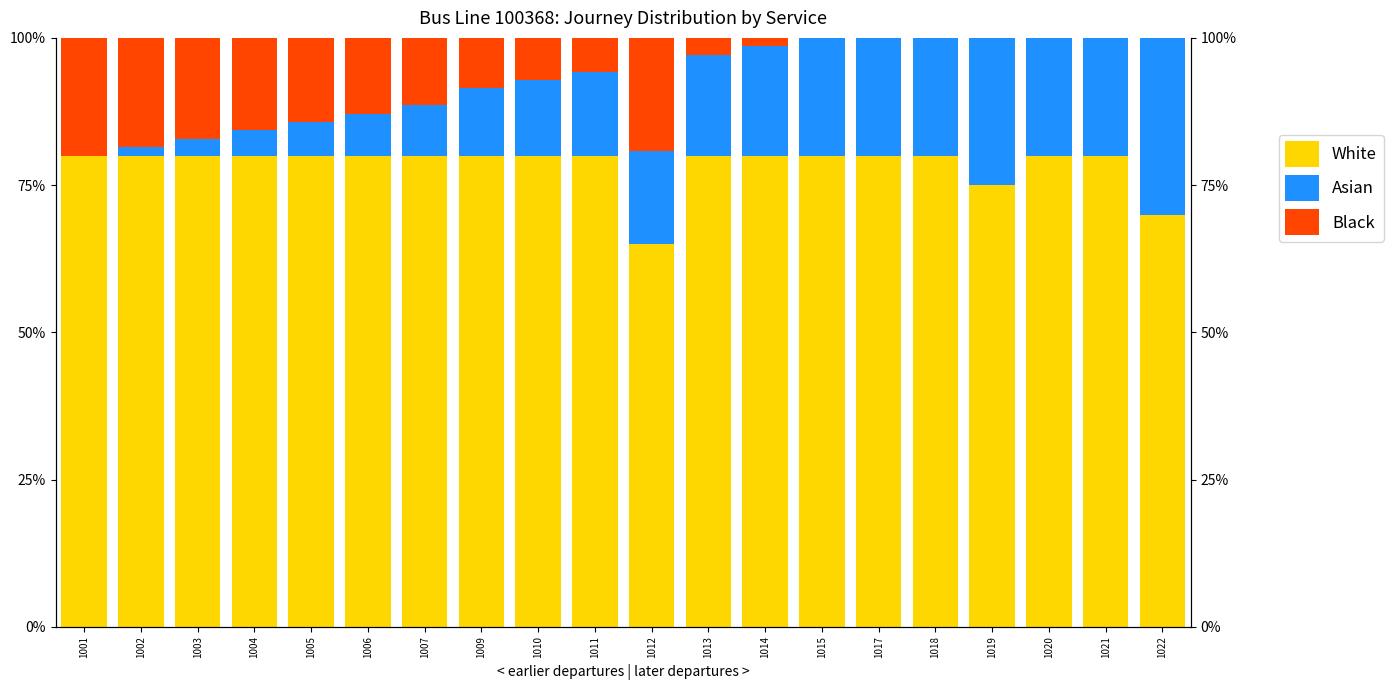

Which series has the largest total across all categories?

White